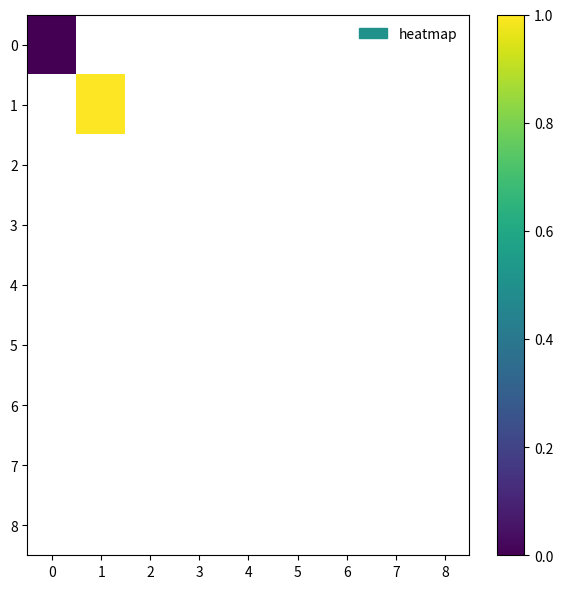

Is the value of 0 at 0 greater than the value of 1 at 3?

No